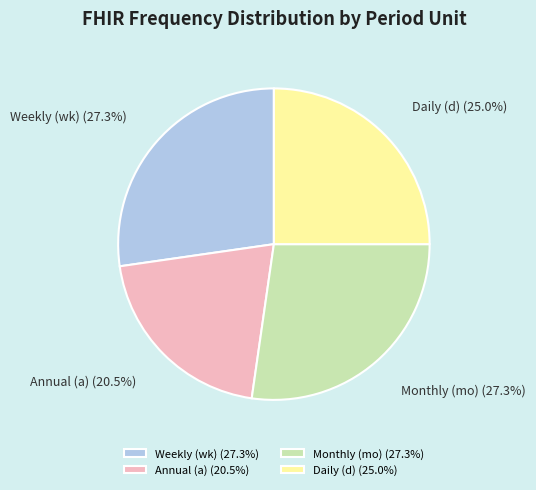

What percentage is NOT represented by Annual (a) (20.5%)?

79.5%